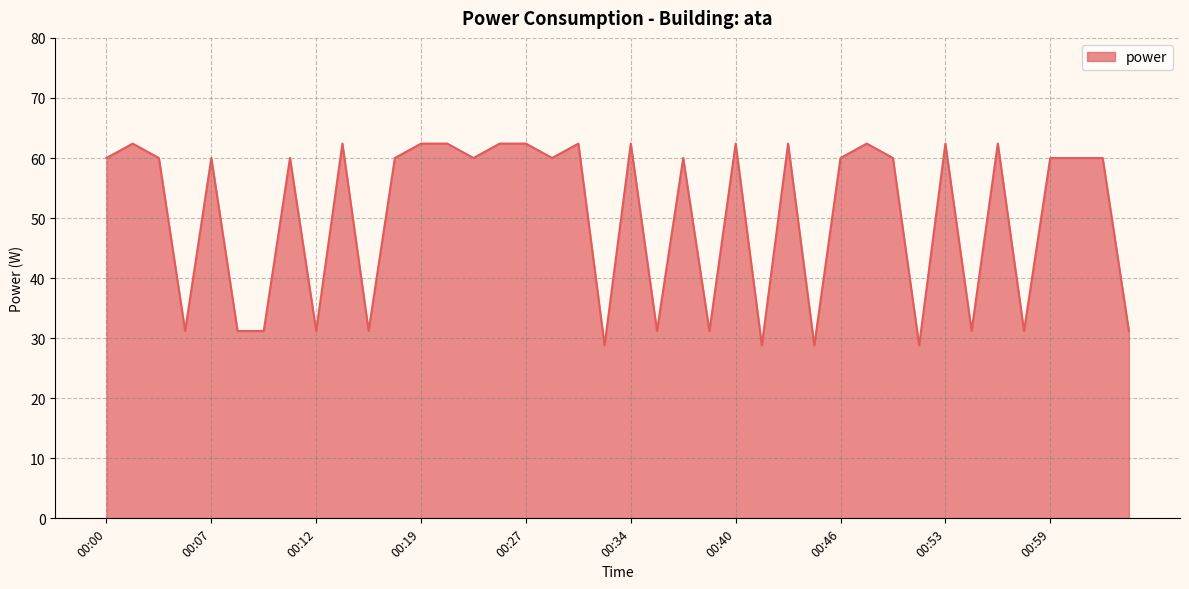

What is the smallest value displayed?

28.8